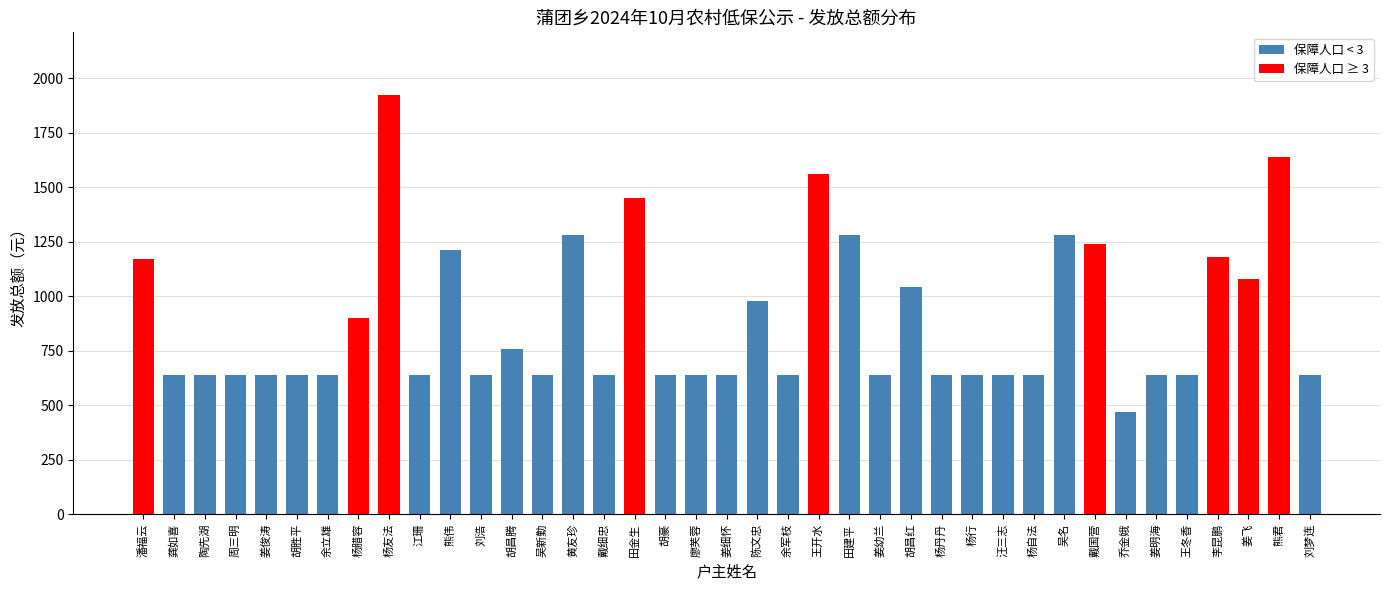

What is the maximum value shown in the chart?

1923